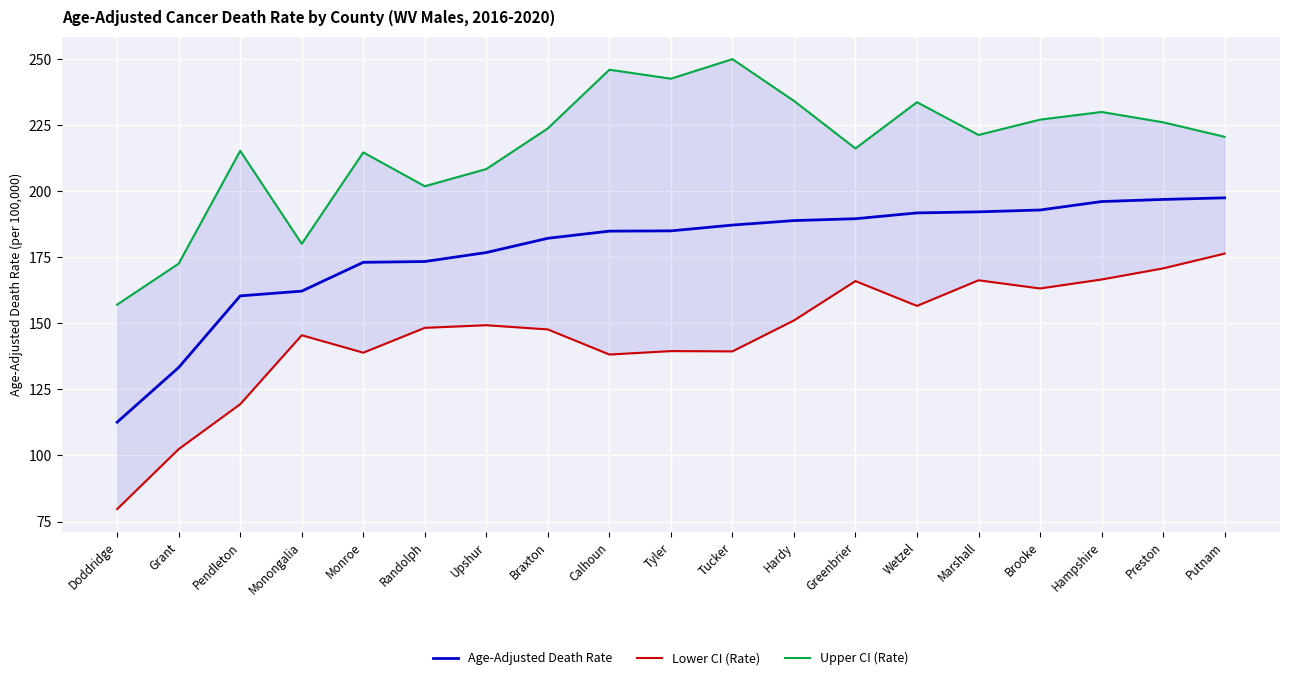

Which category has the lowest value across all series?

Doddridge